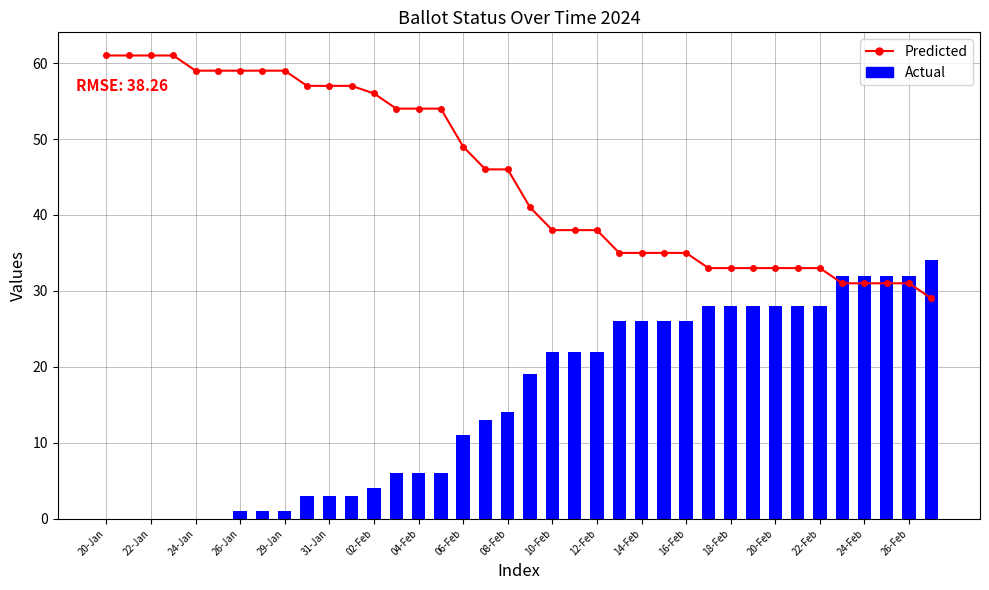

Which series has the widest spread of values?

Actual